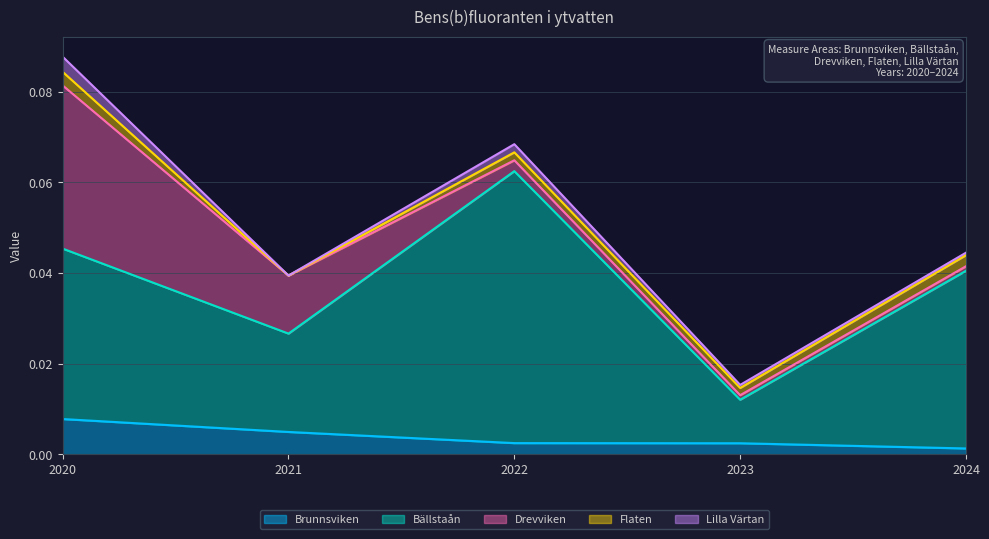

Rank the categories by Flaten value from lowest to highest.

2021, 2023, 2022, 2024, 2020